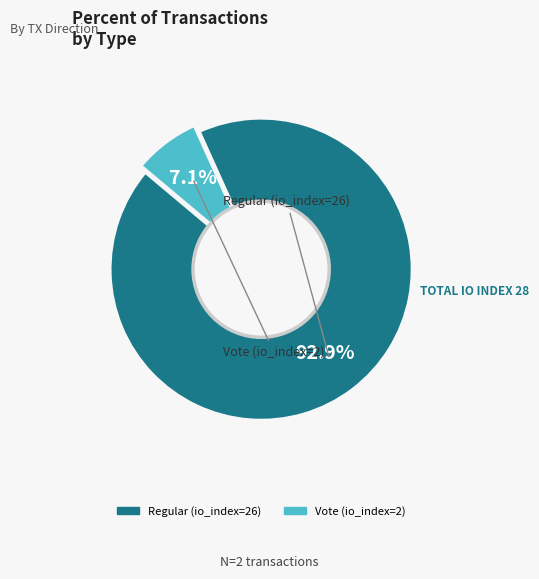

Which category accounts for the majority?

Regular (io_index=26)